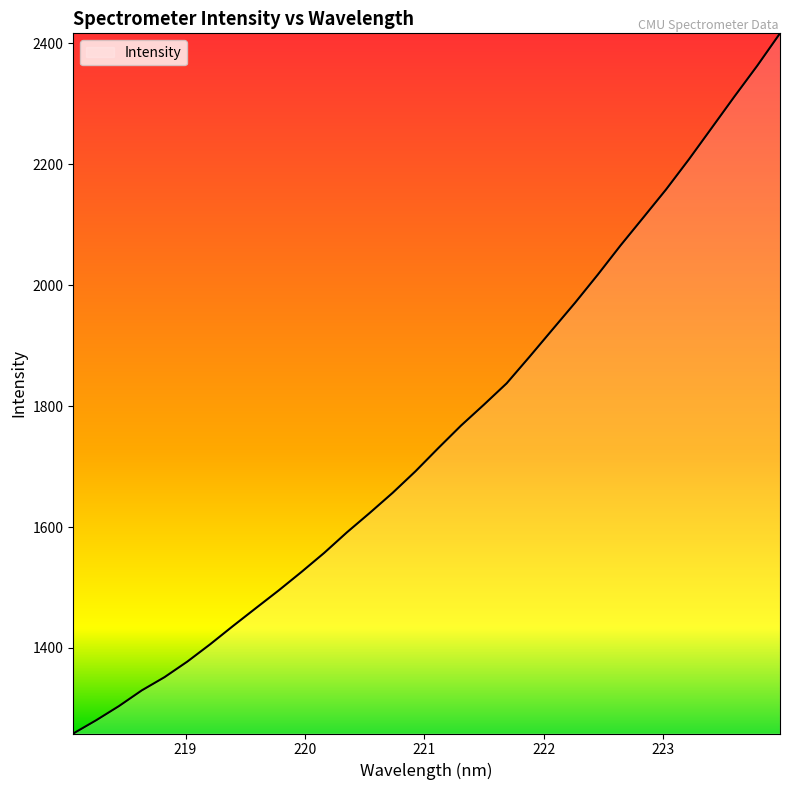

What is the difference between the maximum and minimum values?

1158.2